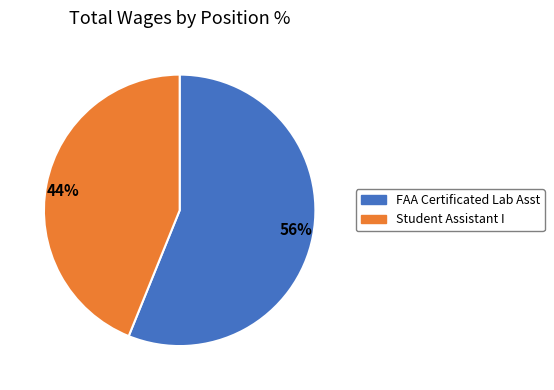

What percentage is the Student Assistant I slice, to the nearest percent?

44%